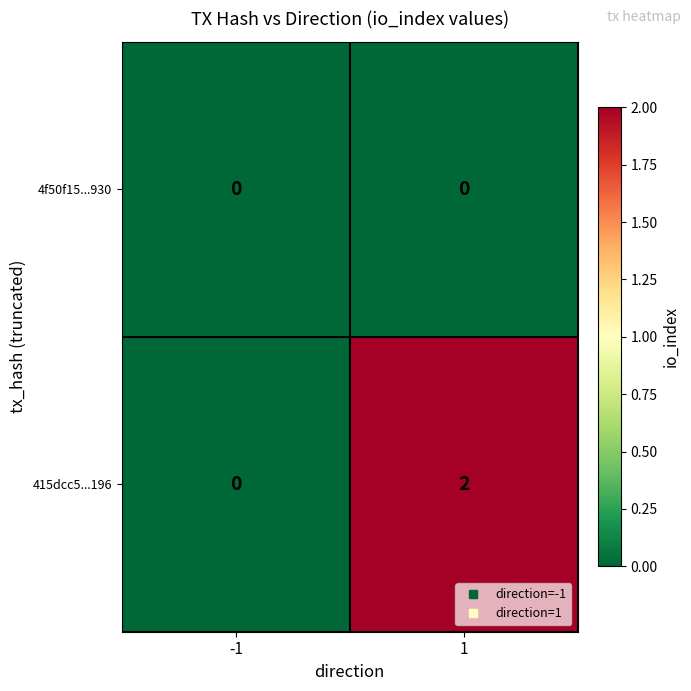

How many data points does each series have?

2